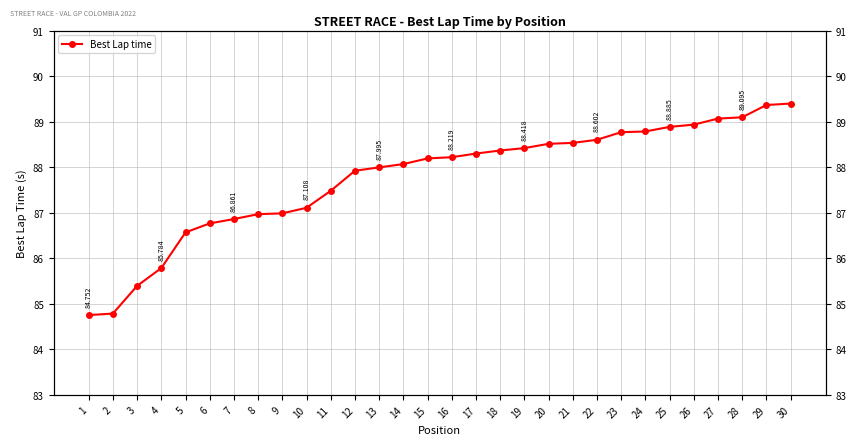

True or false: there are more than 1 points higher than both neighbors.

False